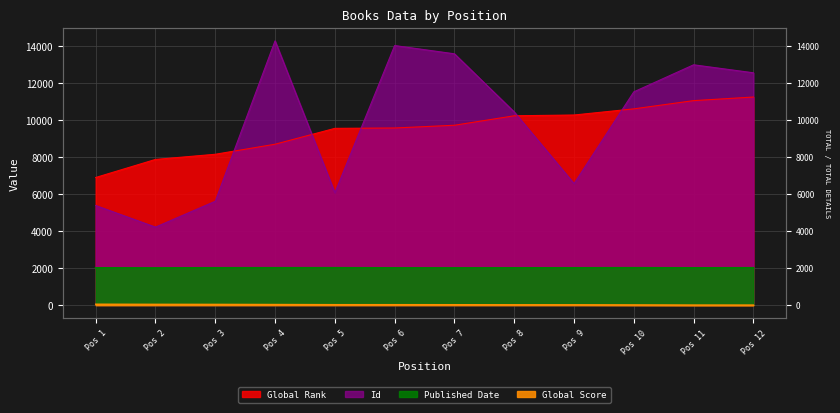

Which has a higher value, Pos 4 or Pos 5?

Pos 5